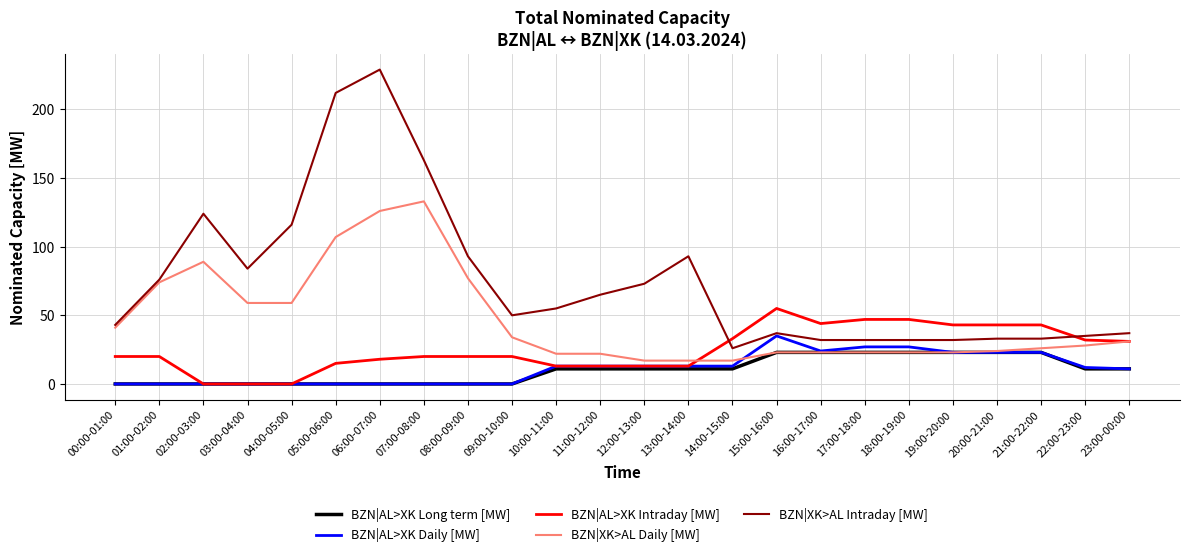

Is it true that BZN|AL>XK Long term [MW] equals -11 at 00:00-01:00?

False